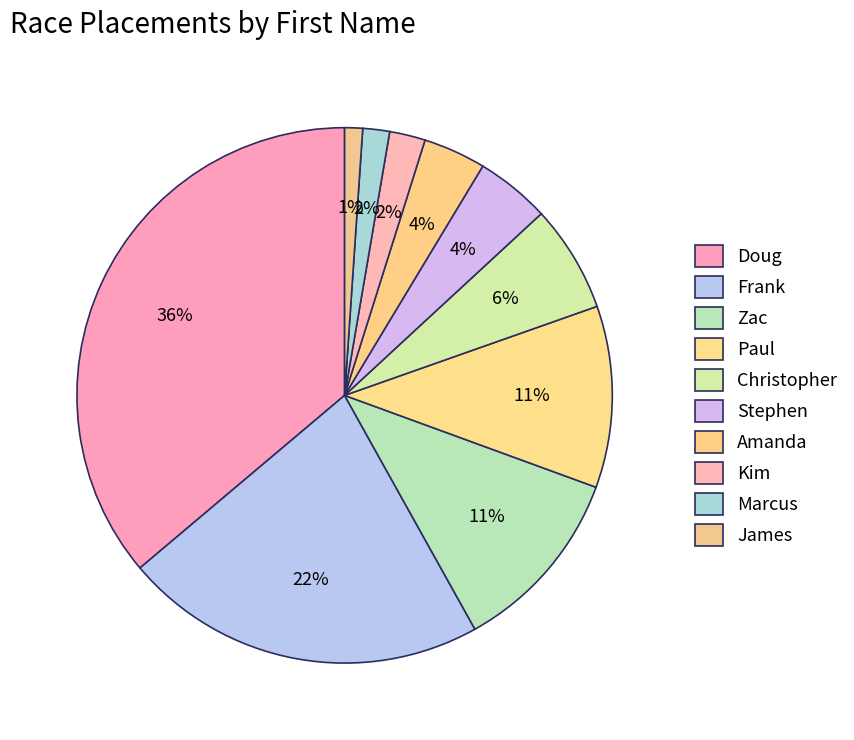

How many slices are in this pie chart?

10